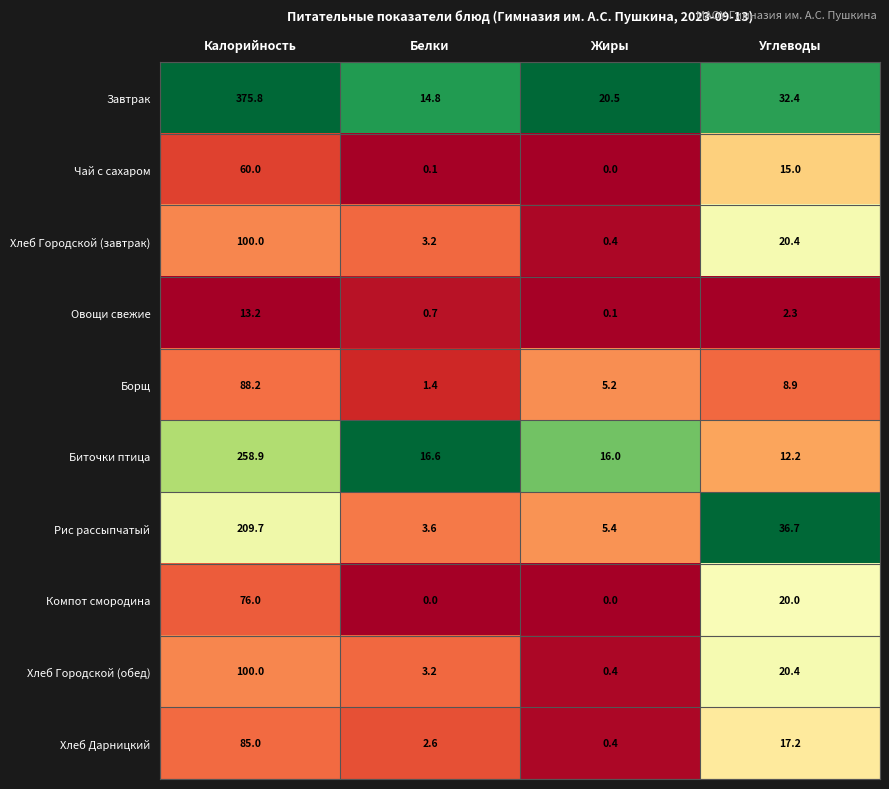

What is the minimum value for Хлеб Дарницкий?

0.4